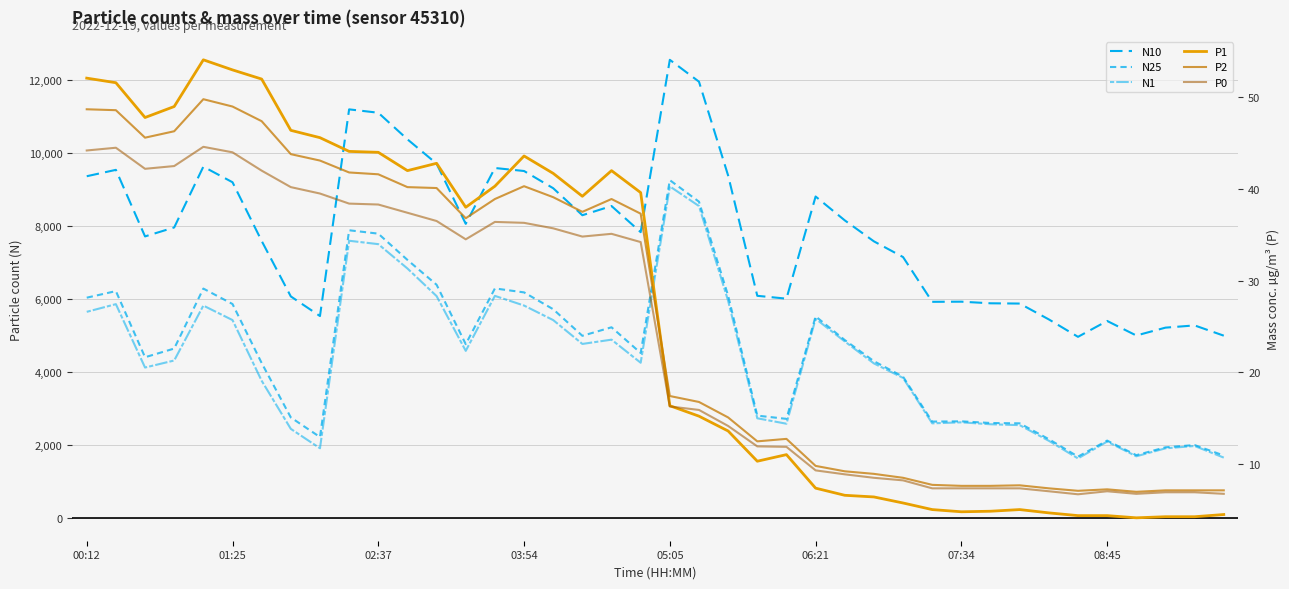

Which series has the largest total across all categories?

N10